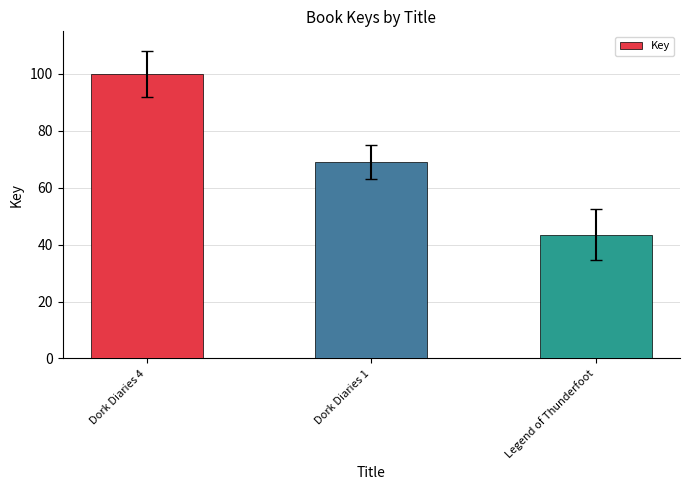

Reading right to left, transcribe all the data shown in this chart.

43.5	68.9	100.0